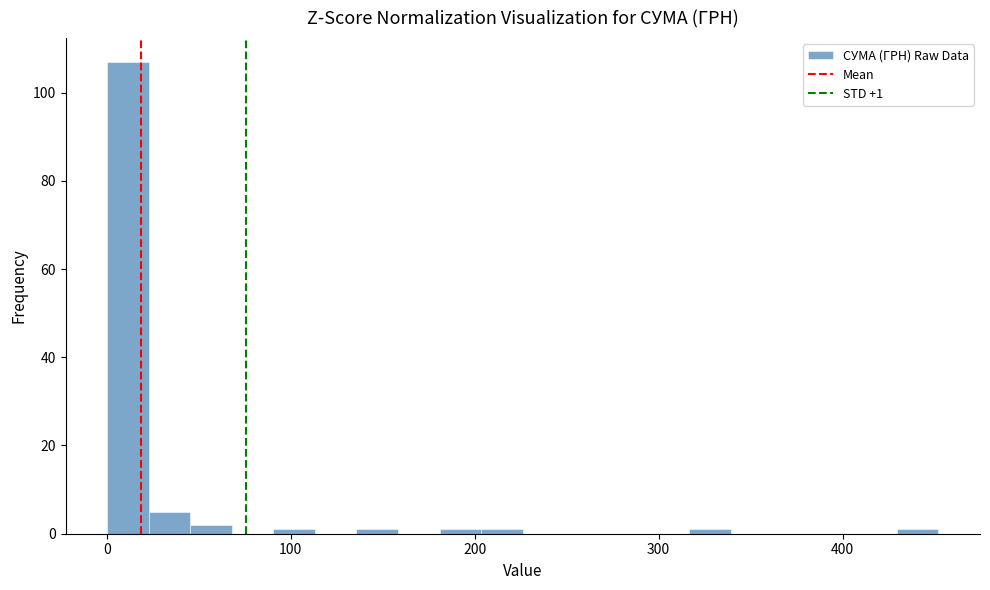

Around what value on the x-axis is the tallest bar? Give the approximate position of its centre, as read against the axis.

10